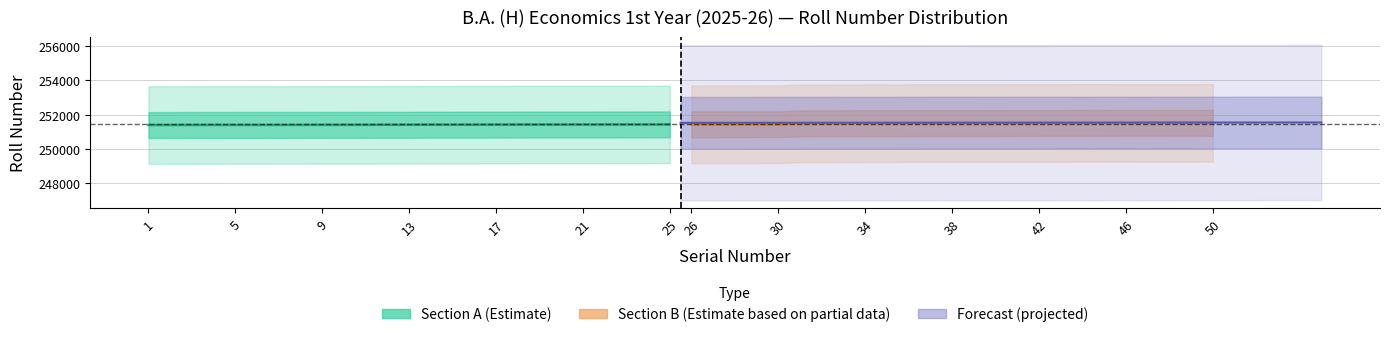

What is the sum of all Section_A_Roll values?

6285462